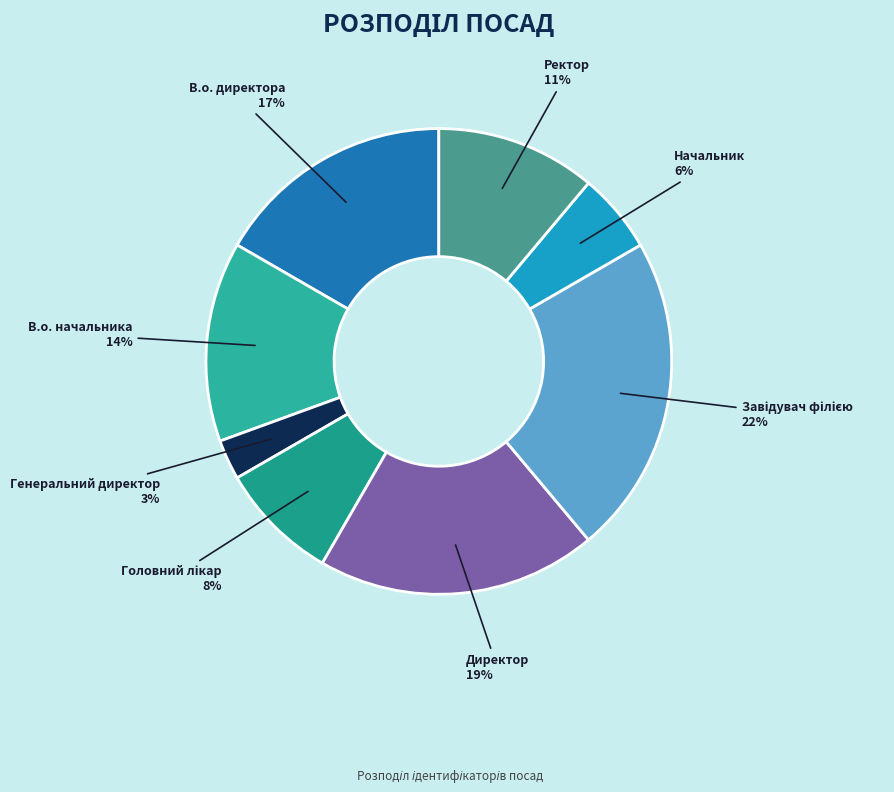

To the nearest percent, what portion does Ректор represent?

11%